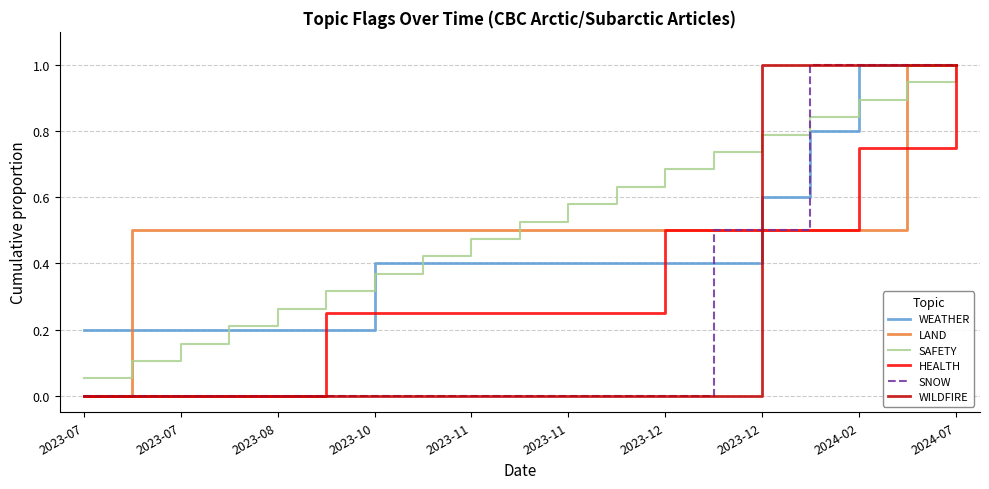

What is the highest value of the HEALTH series?

1.0